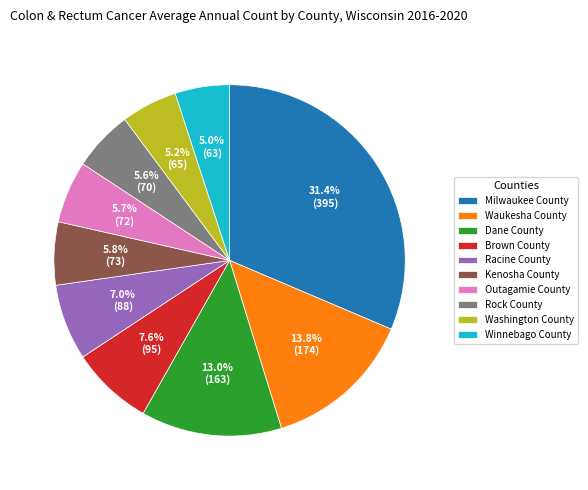

To the nearest percent, what is the combined percentage of Waukesha County and Rock County?

19%